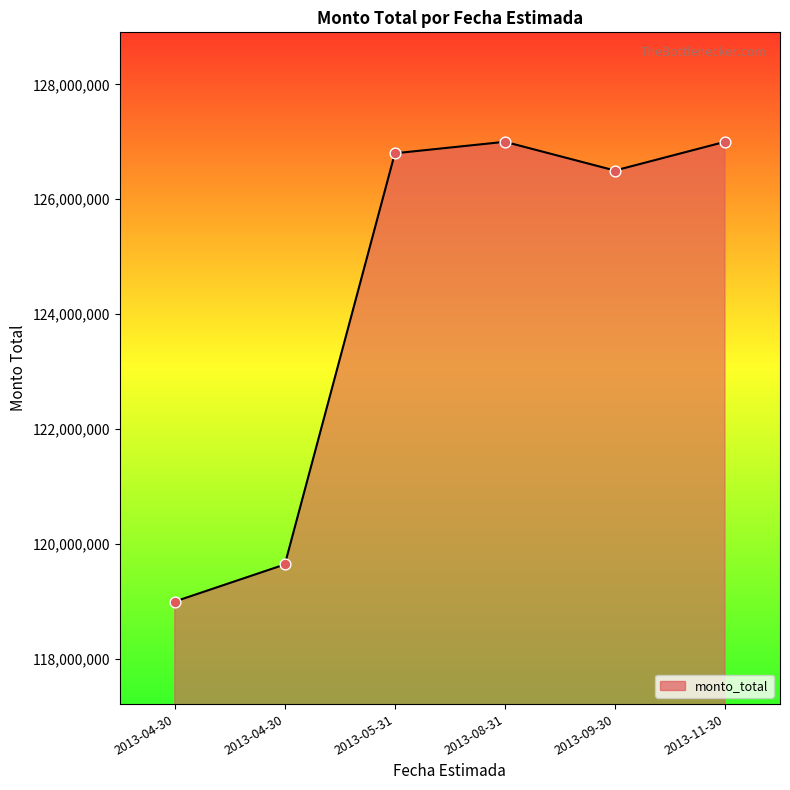

Between 2013-11-30 and 2013-08-31, which is larger?

2013-11-30